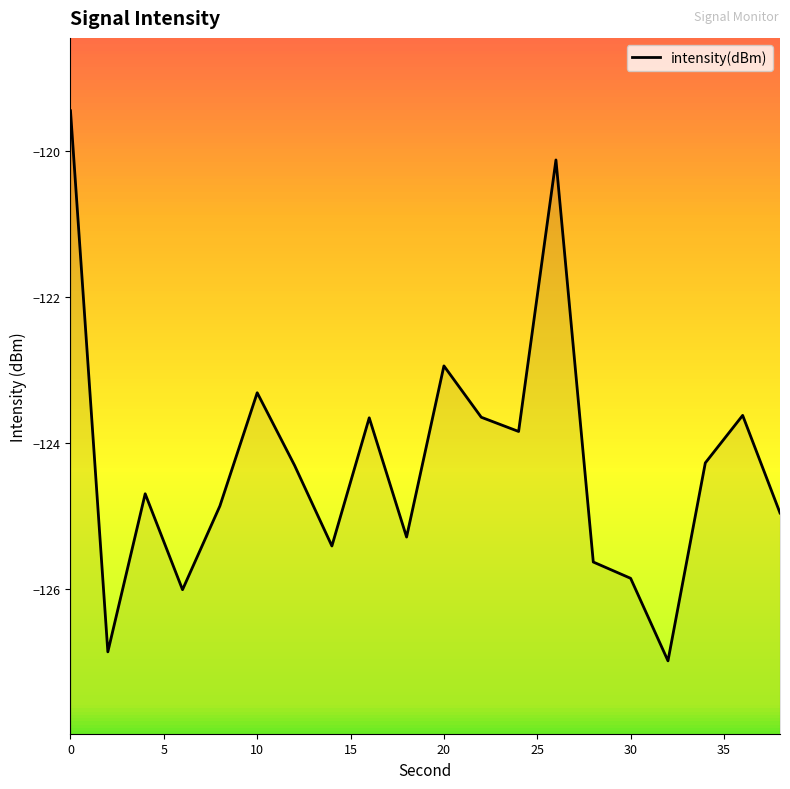

How many categories are shown in the chart?

20